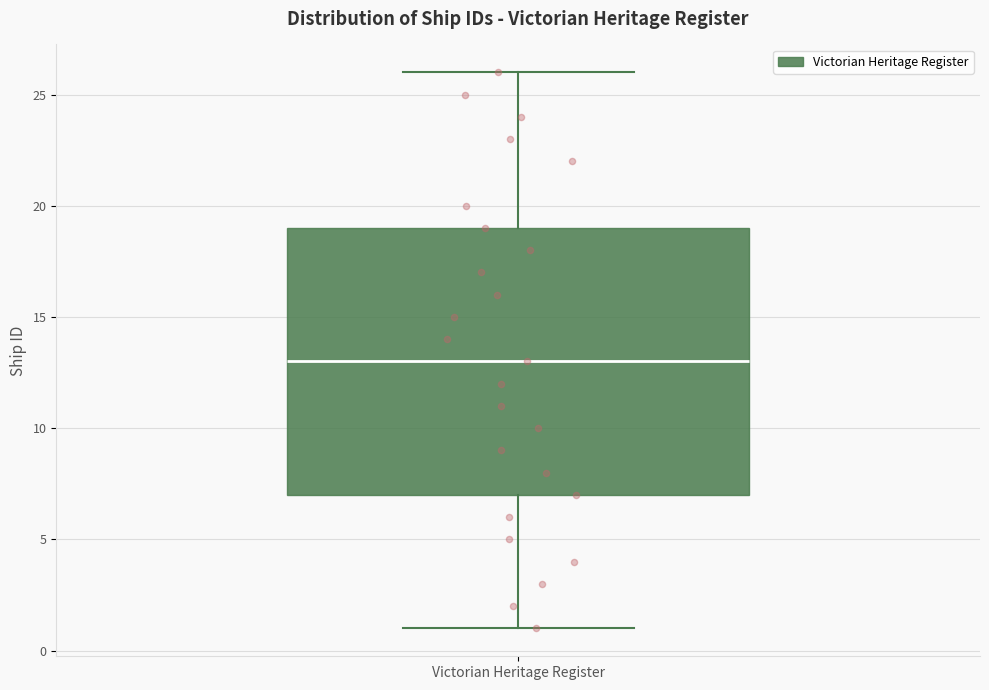

Read this box plot against the y-axis: the position of the median line, the range covered by the box, and the ends of both whiskers. The values are not printed on the chart, so give them approximately, as read against the axis.

median 13, box 7 to 19, whiskers 1 to 26